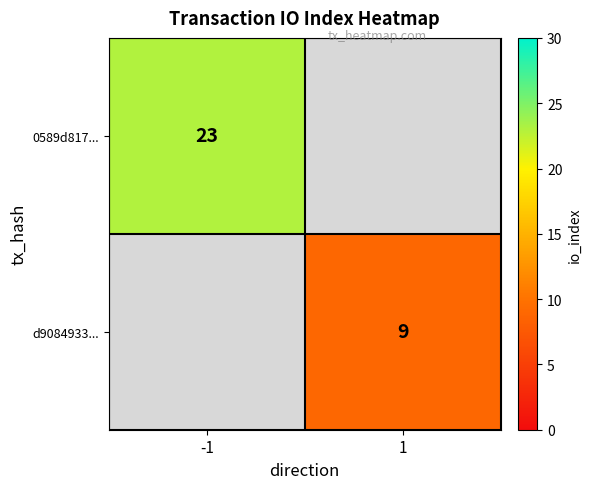

Is it true that 0589d817... equals 30.8 at -1?

False